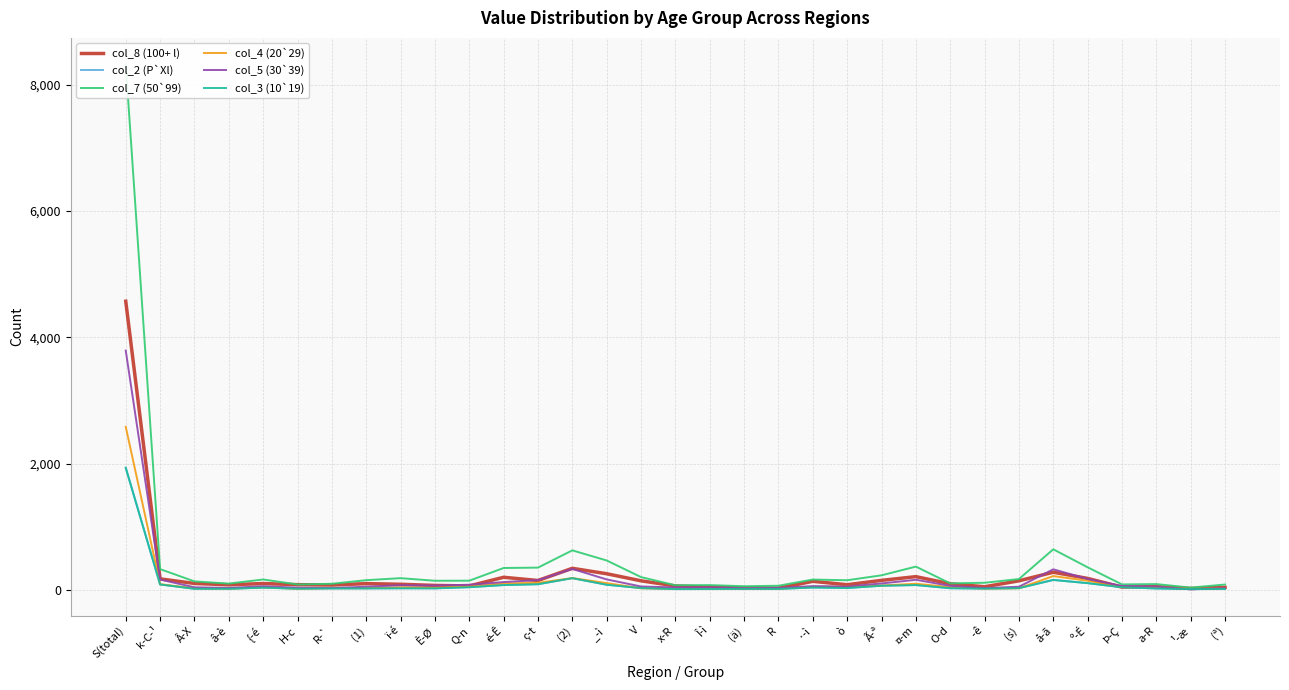

Is it true that col_7 (50`99) equals 99 at ¤-m?

False